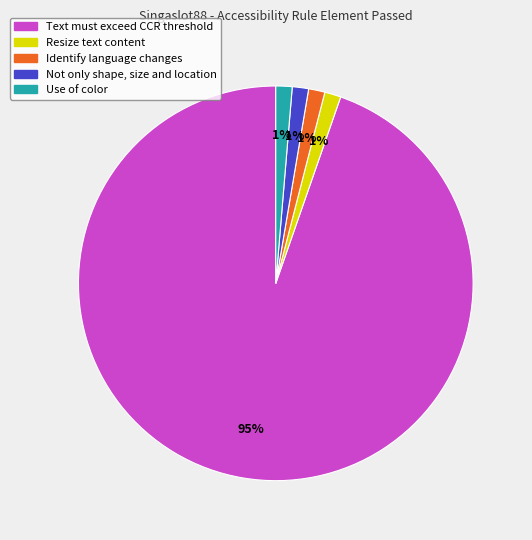

Which category has the biggest portion of the pie?

Text must exceed CCR threshold